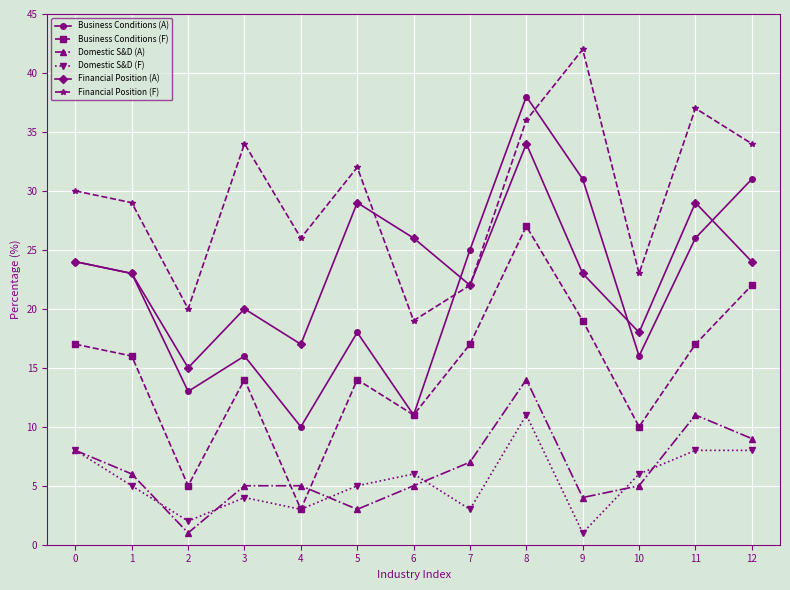

What is the sum of all Financial Position (A) values?

304